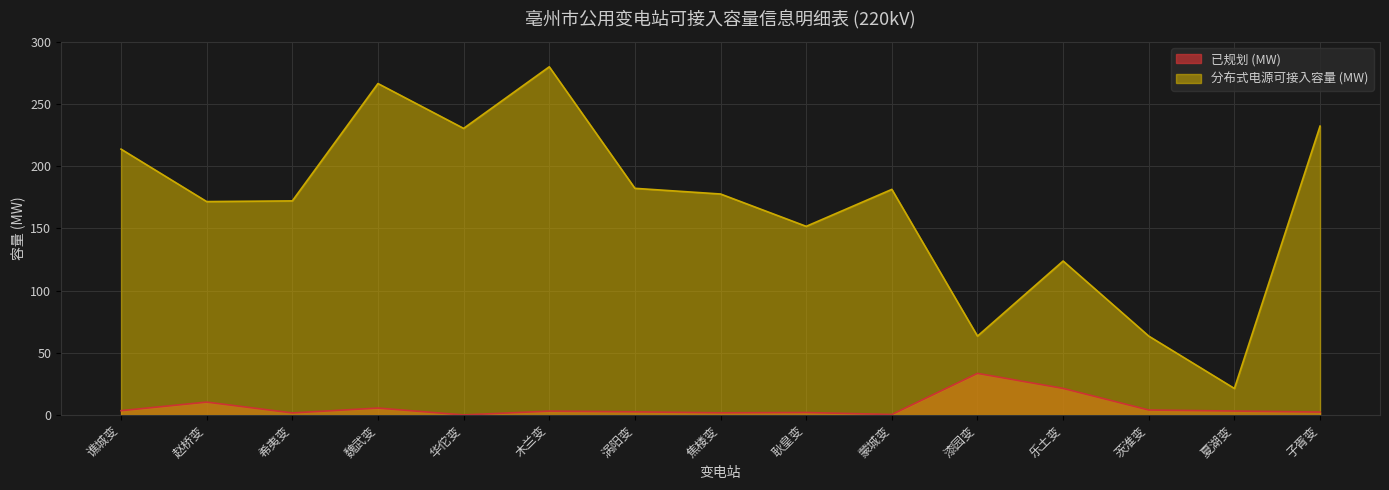

Which series has the widest spread of values?

分布式电源可接入容量 (MW)